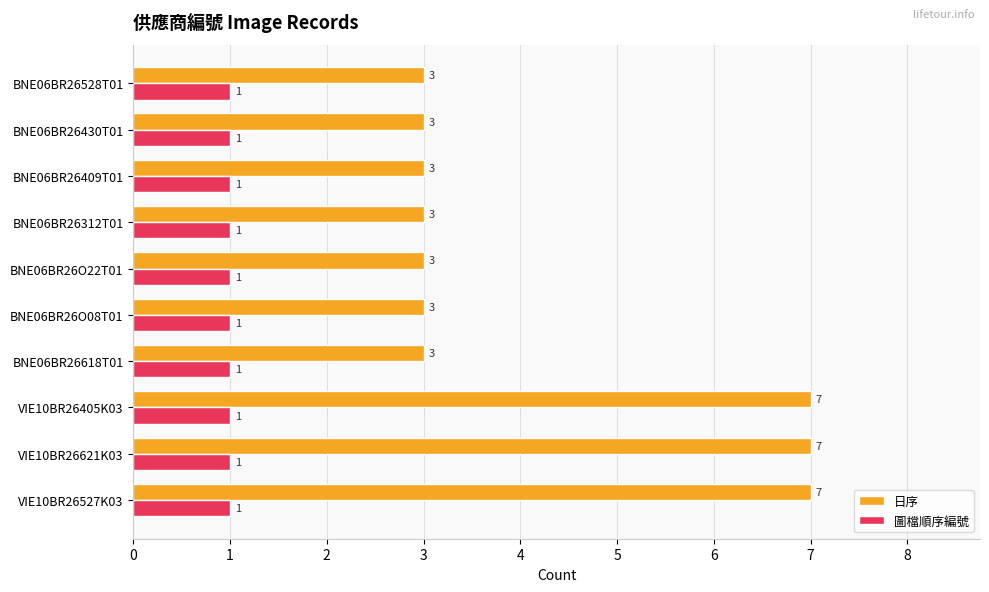

Count the number of data series in this chart.

2